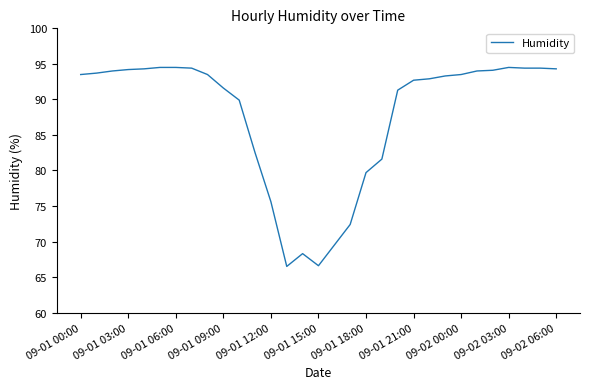

What is the minimum value shown in the chart?

66.5